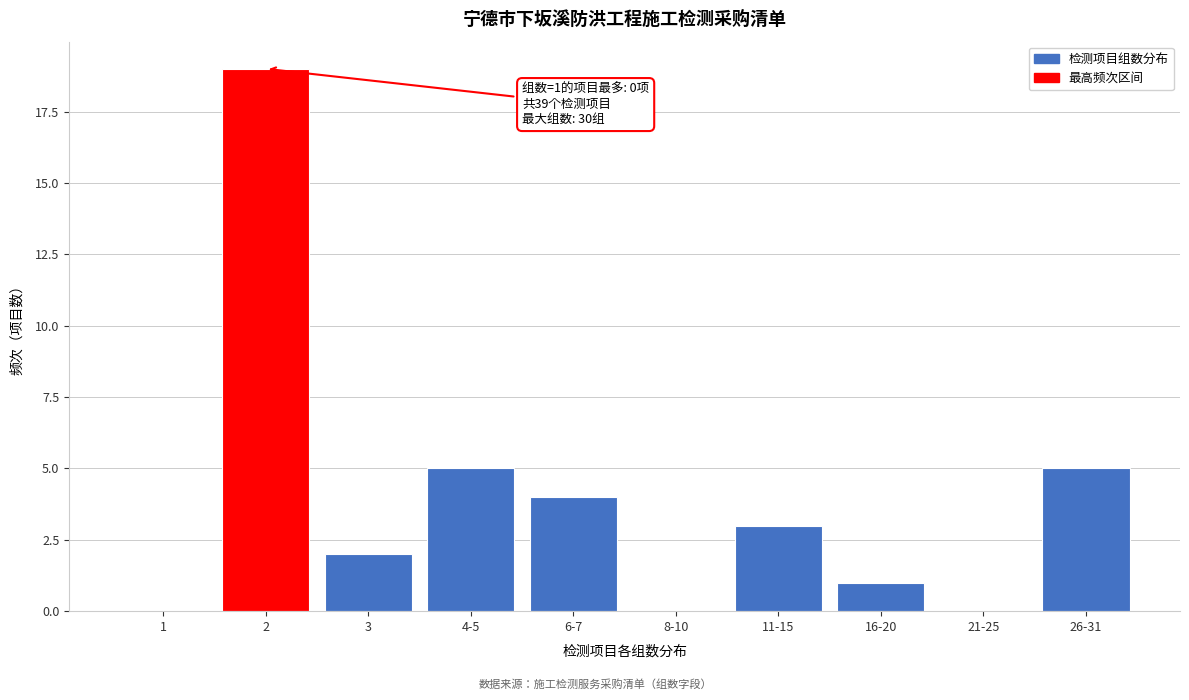

Reading left to right, list all the values displayed in this chart.

1=0	2=19	3=2	4-5=5	6-7=4	8-10=0	11-15=3	16-20=1	21-25=0	26-31=5